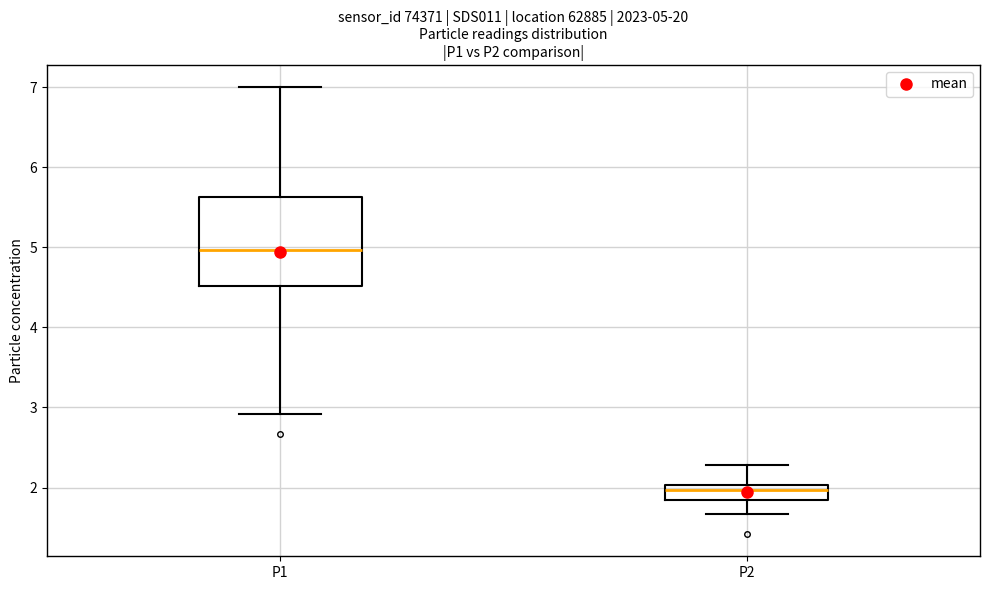

Which box has the highest median line?

P1